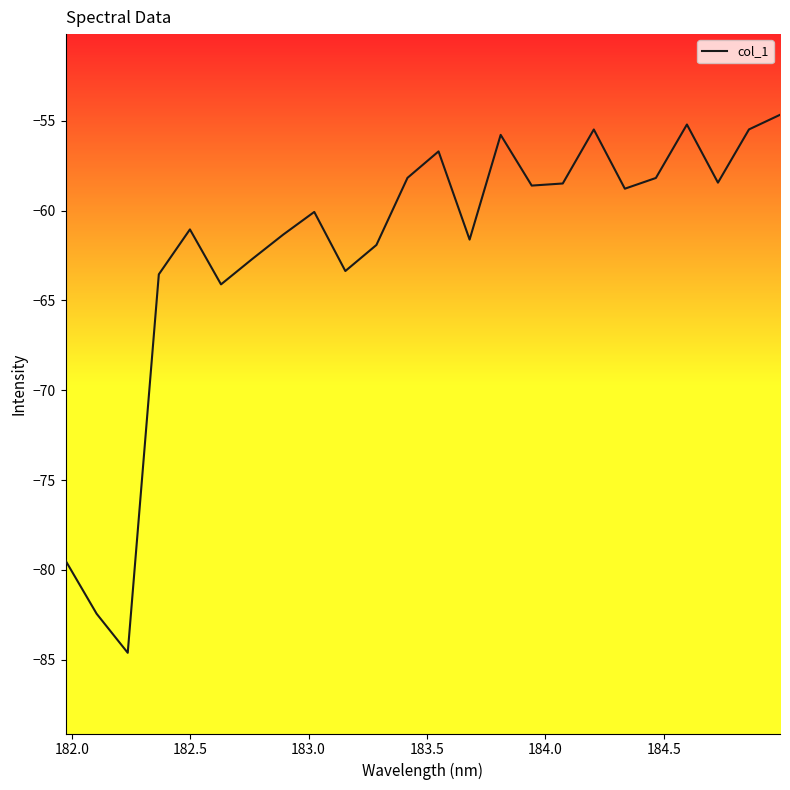

What is the smallest value displayed?

-84.6